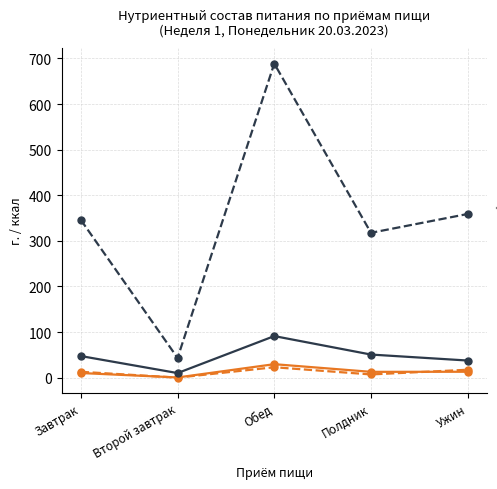

What is the greatest value displayed?

688.6